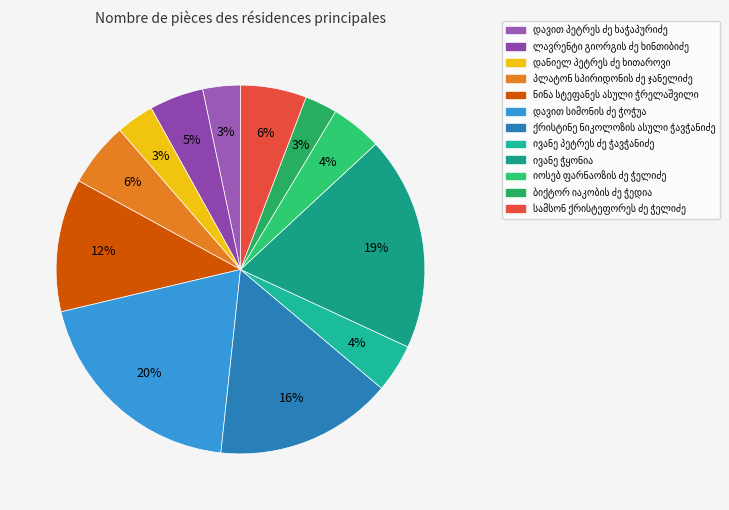

Count the number of slices in the pie.

12